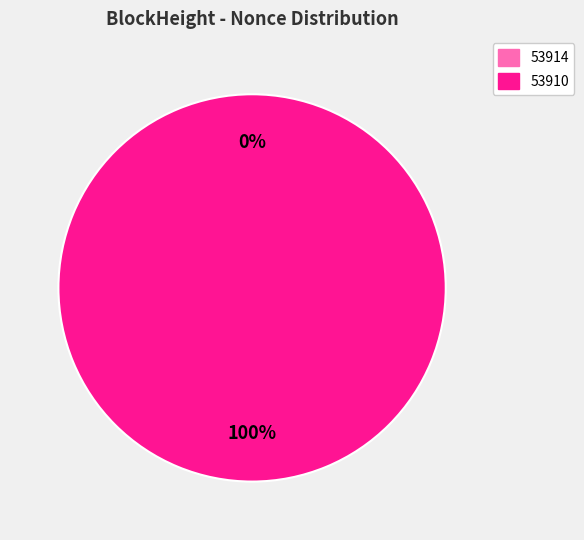

Combined, what portion of the pie is 53914 and 53910?

100.0%